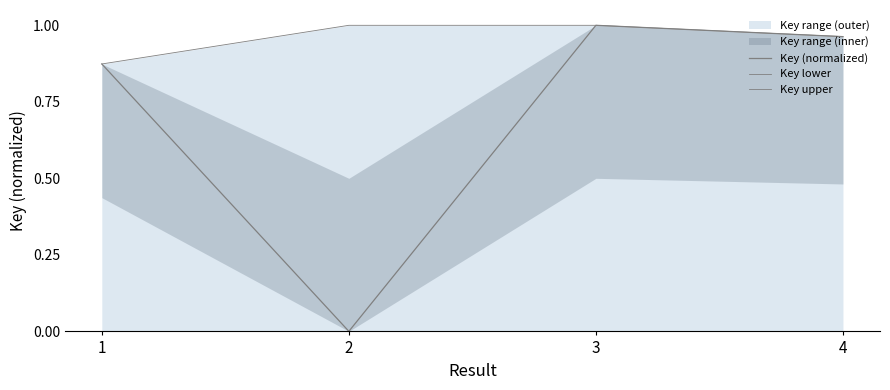

Rank the categories by Key (normalized) value from highest to lowest.

3, 4, 1, 2